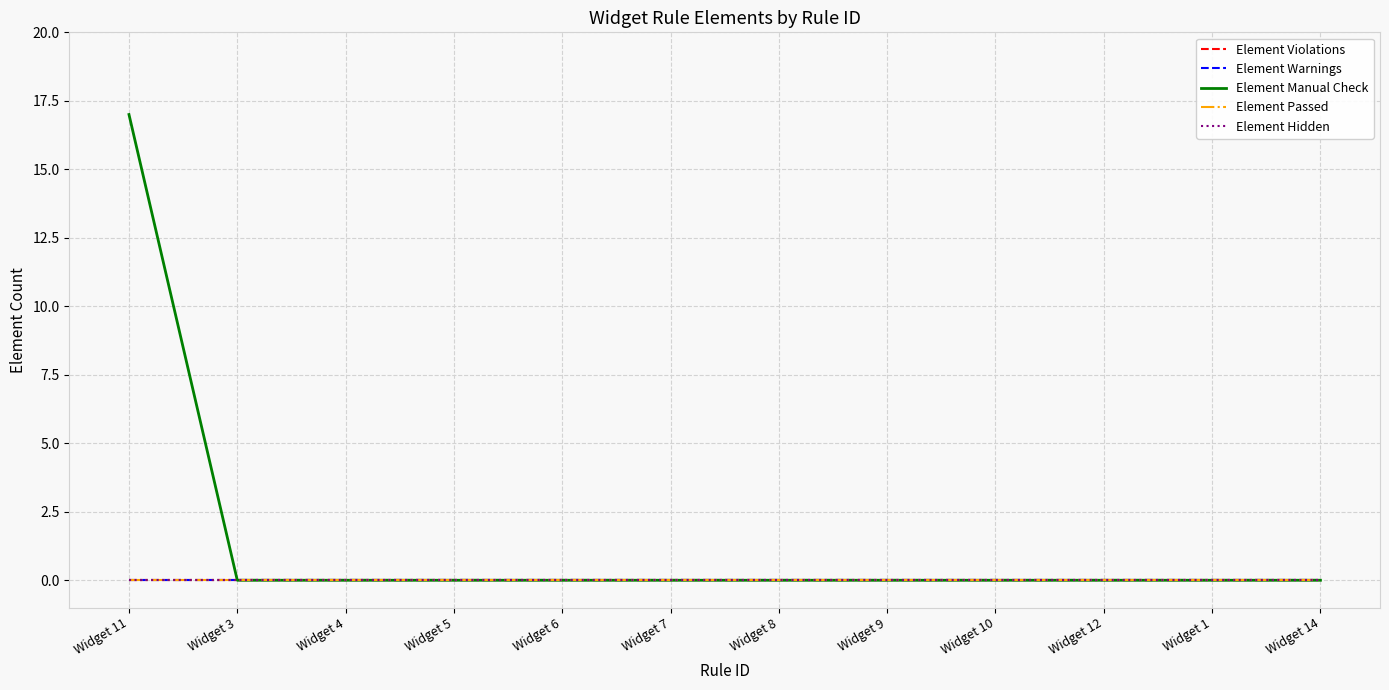

The Element Passed series shows 0 at Widget 5. True or false?

True